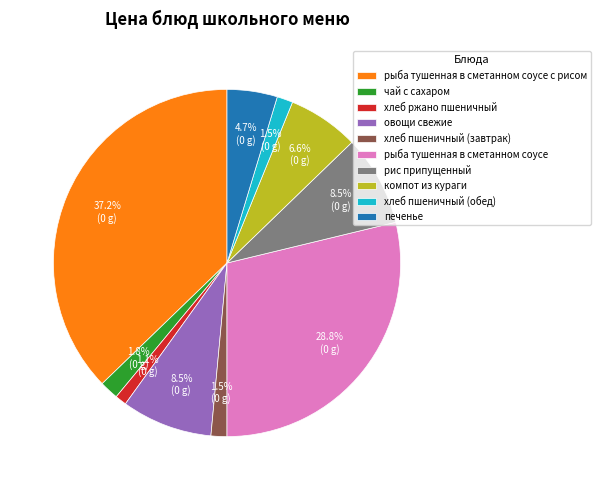

How many segments does this pie chart have?

10